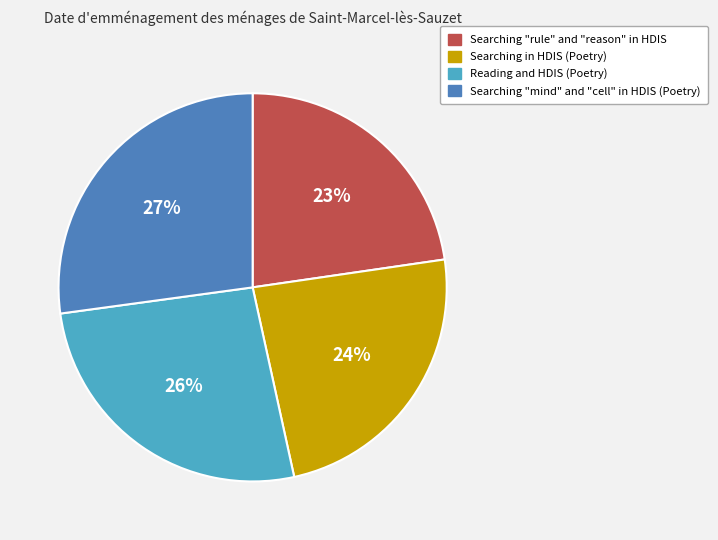

What is the largest slice in the pie chart?

Searching "mind" and "cell" in HDIS (Poetry)